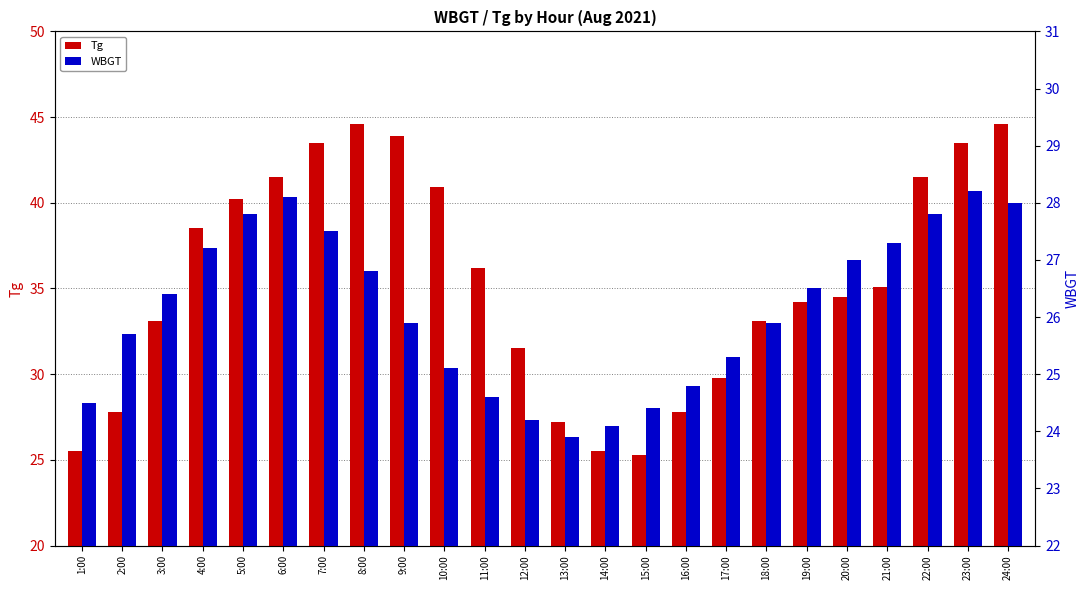

What is the sum of all WBGT values?

627.0